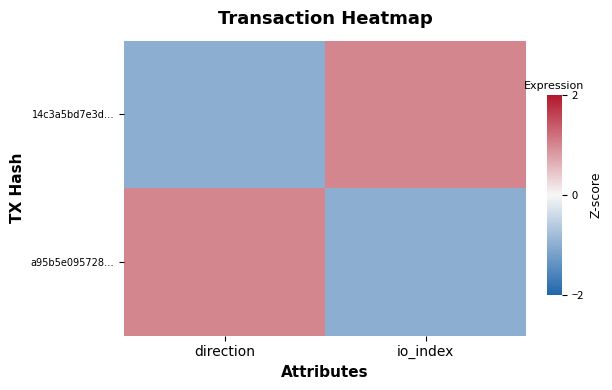

What is the difference between the highest and lowest values at io_index?

2